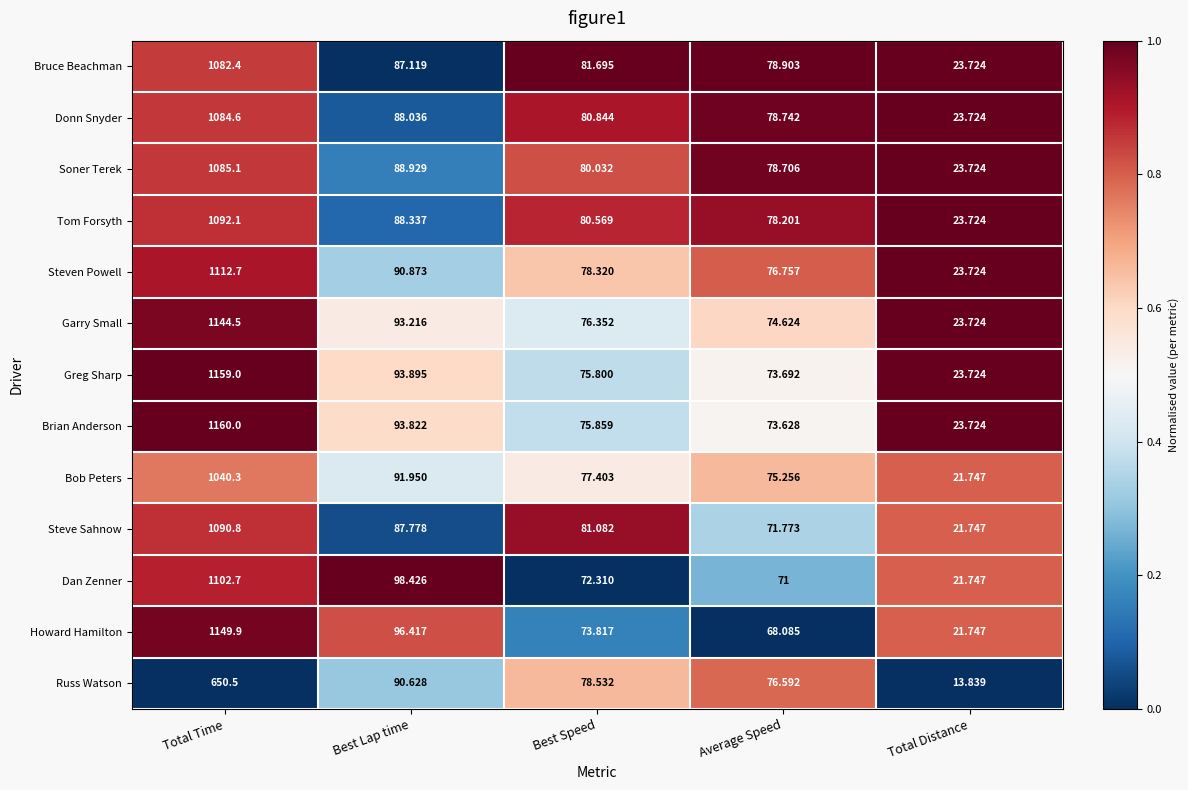

How many categories are shown in the chart?

5